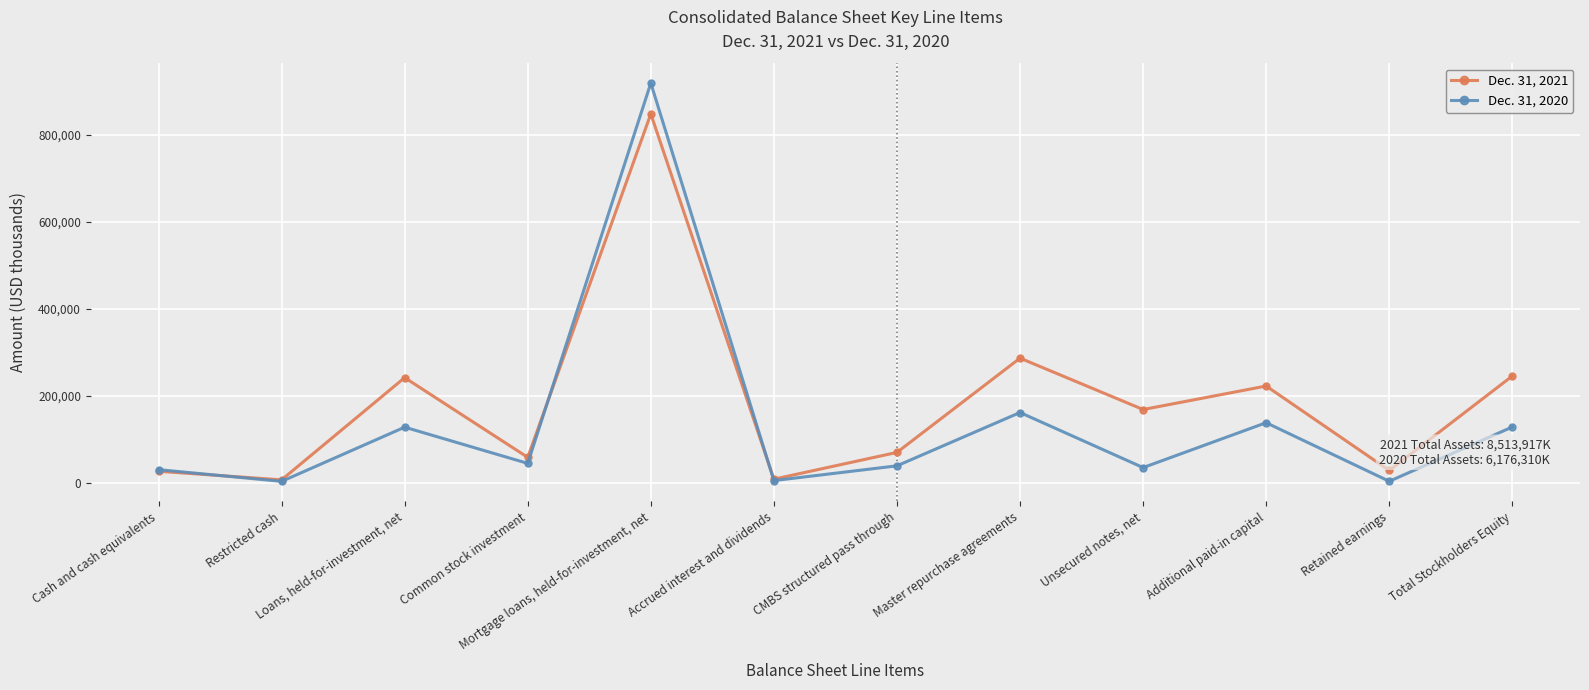

What is the difference between the maximum and second lowest values in the Dec. 31, 2021 series?

839045